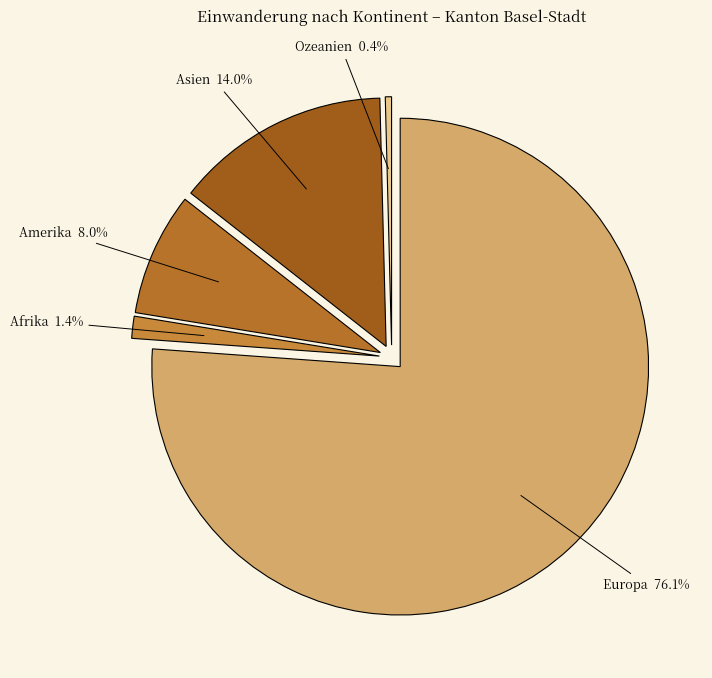

How many slices are in this pie chart?

5